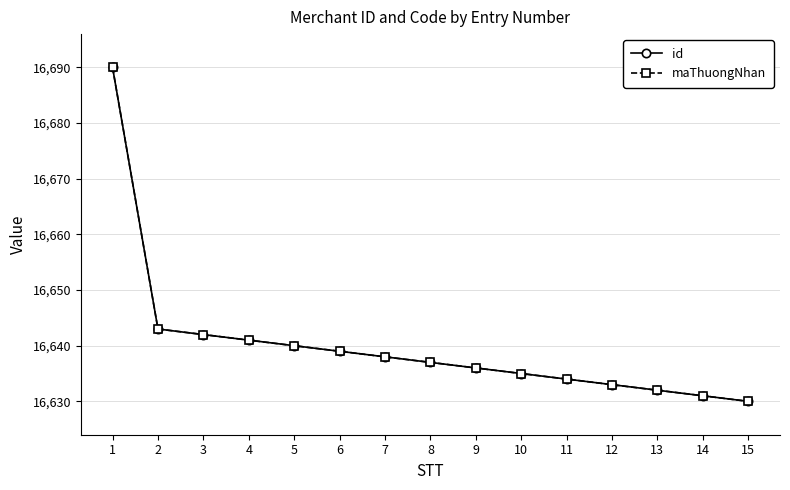

Which series has the largest total across all categories?

id